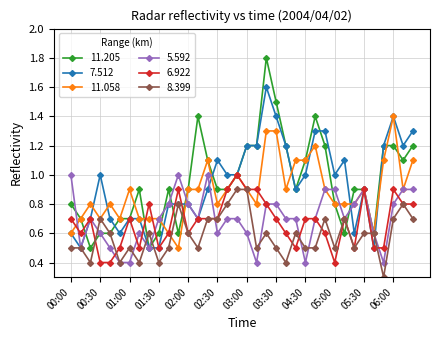

True or false: 11.058 has more than 0 interior local peaks.

True